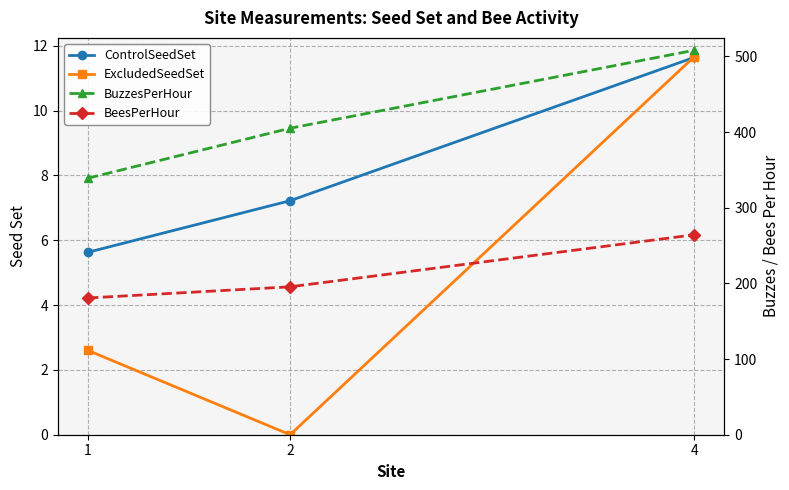

At which category is the sum across all series the highest?

4